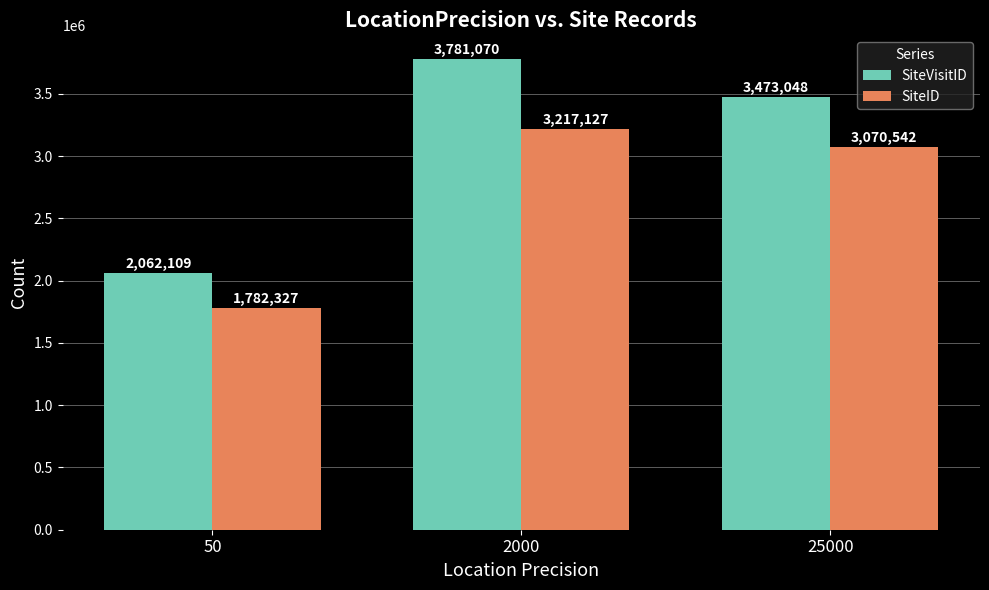

How many values in the SiteID series are below 3070542?

1